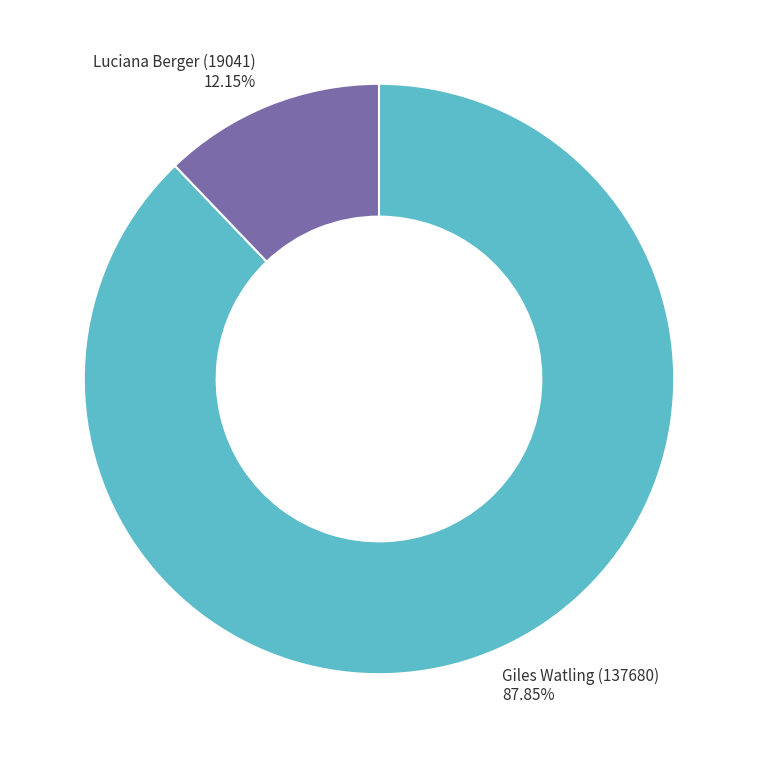

Which slice represents more than half of the pie?

Giles Watling (137680)